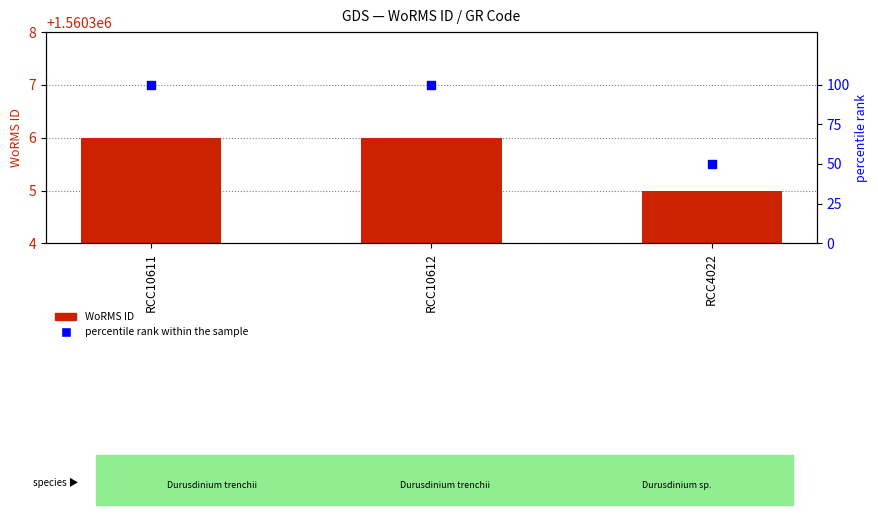

What are all the series names shown in the legend?

WoRMS ID, percentile rank within the sample